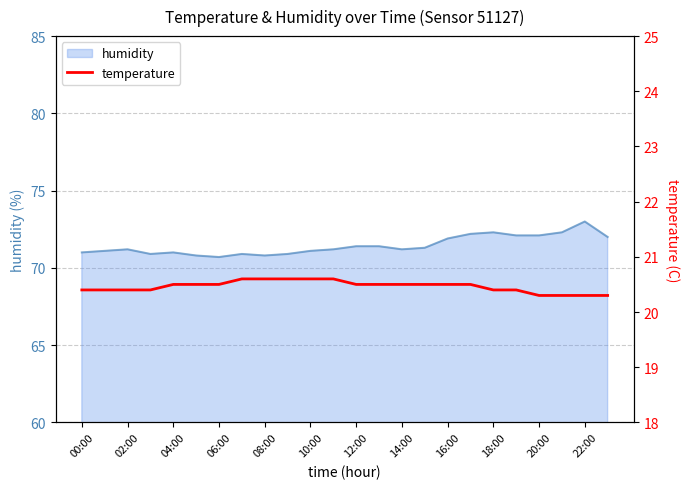

The humidity series shows 71.0 at 00:00. True or false?

True